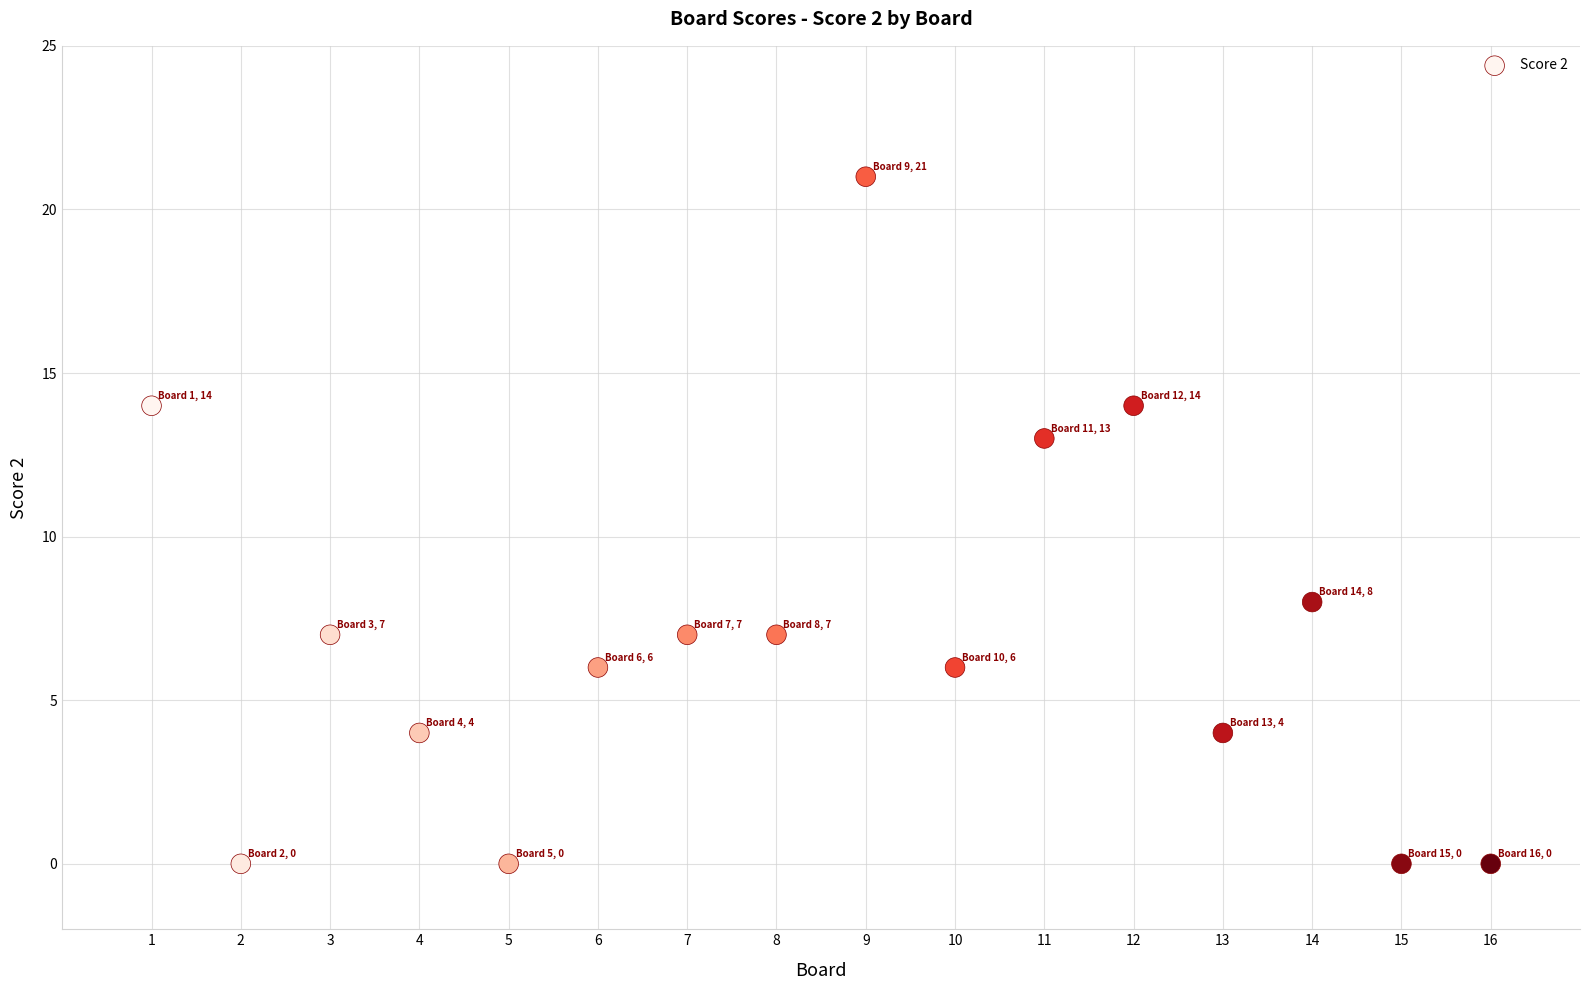

What is the range of Y values (max minus min)?

21